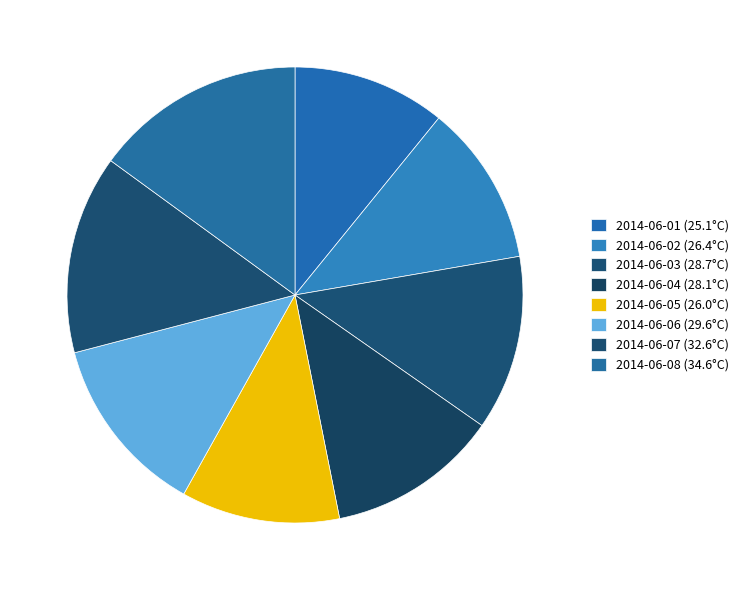

What percentage is the 2014-06-05 slice, to the nearest percent?

11%